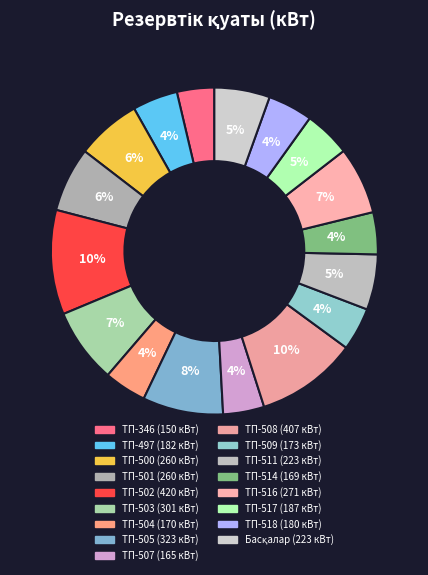

Count the number of slices in the pie.

17